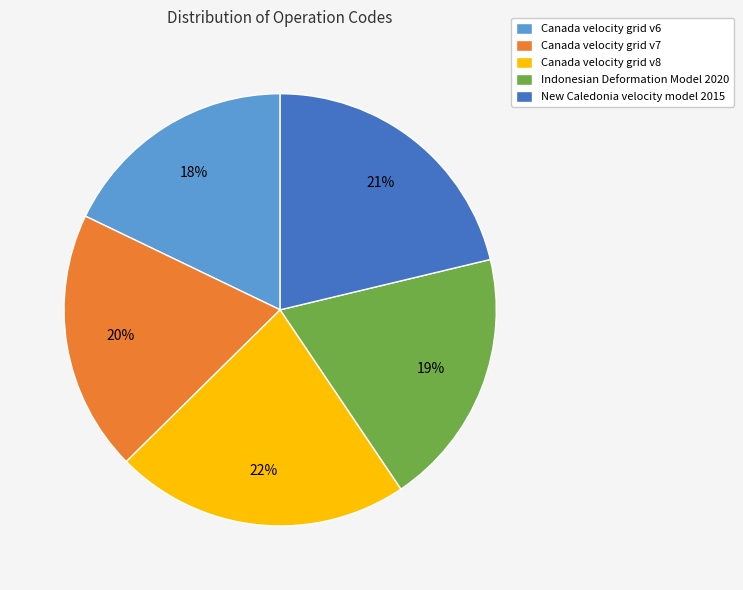

Does Indonesian Deformation Model 2020 account for over 50% of the chart?

No